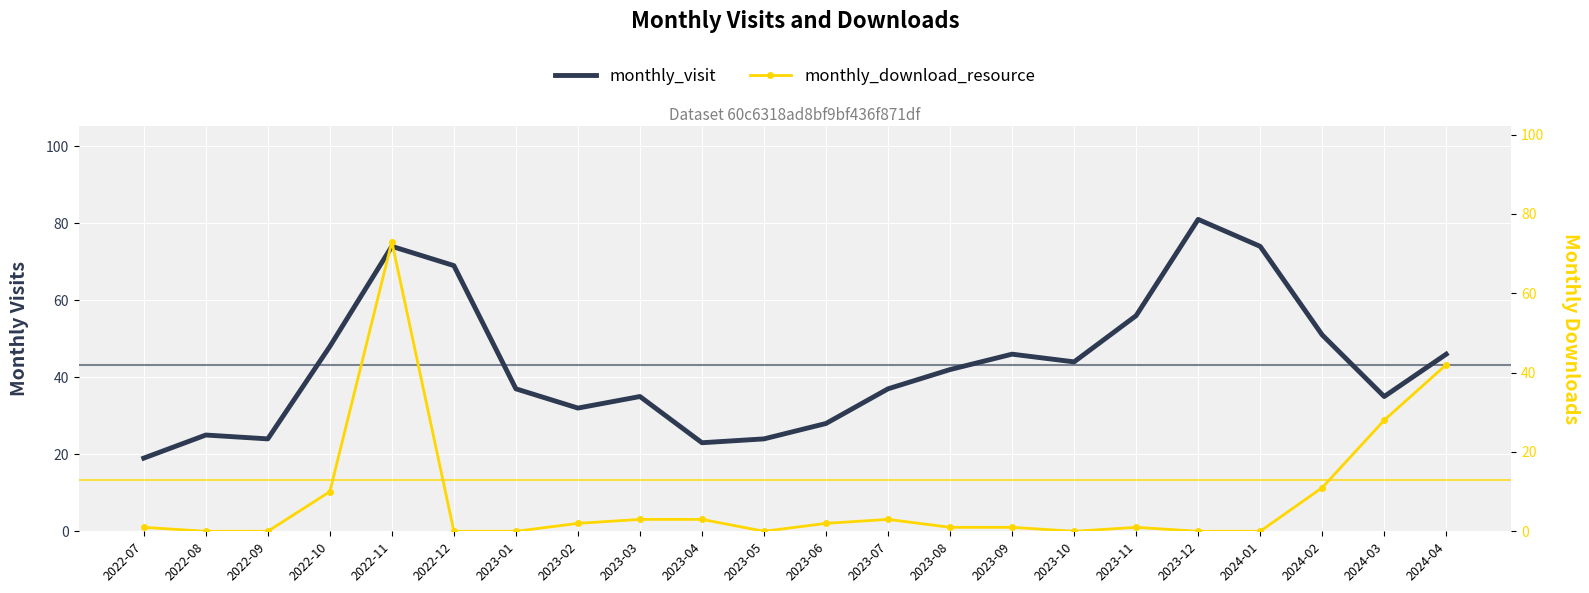

List the series in order of their peak value, lowest first.

monthly_download_resource, monthly_visit